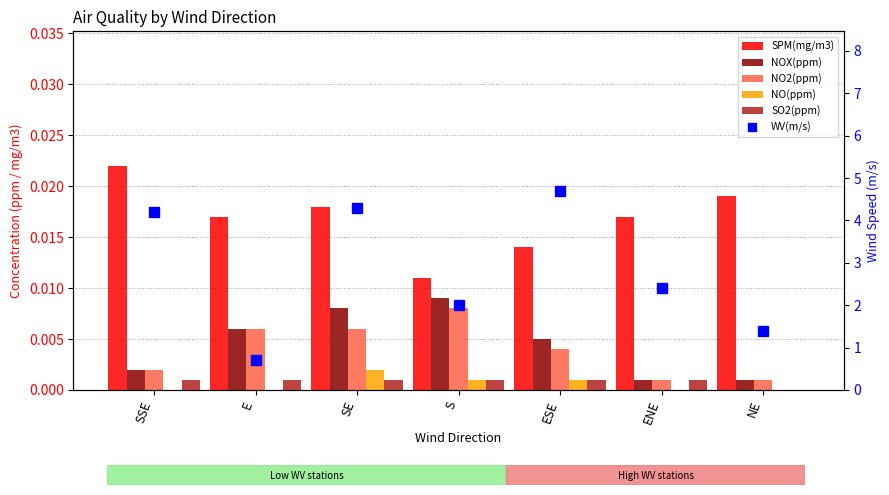

Reading left to right, what are all the values shown in this chart?

SPM(mg/m3): 0.0	0.0	0.0	0.0	0.0	0.0	0.0
NOX(ppm): 0.0	0.0	0.0	0.0	0.0	0.0	0.0
NO2(ppm): 0.0	0.0	0.0	0.0	0.0	0.0	0.0
NO(ppm): 0.0	0.0	0.0	0.0	0.0	0.0	0.0
SO2(ppm): 0.0	0.0	0.0	0.0	0.0	0.0	0.0
WV(m/s): 4.2	0.7	4.3	2.0	4.7	2.4	1.4